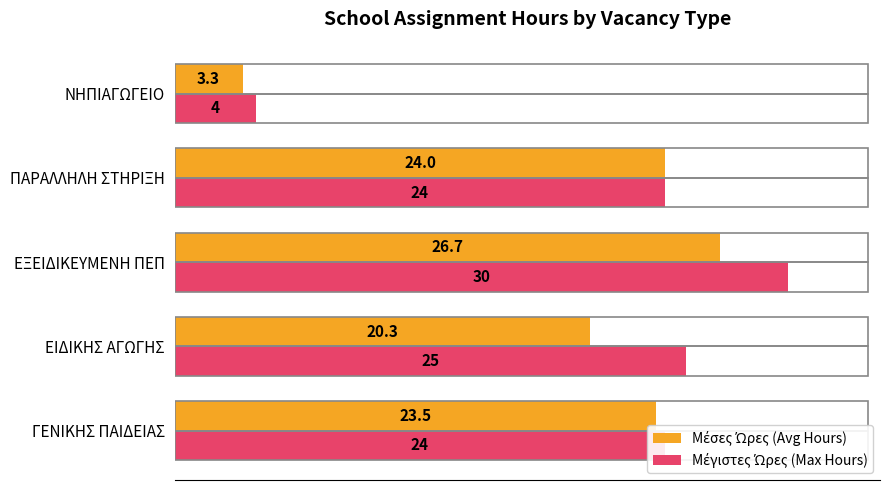

At which category is the sum across all series the highest?

ΕΞΕΙΔΙΚΕΥΜΕΝΗ ΠΕΠ